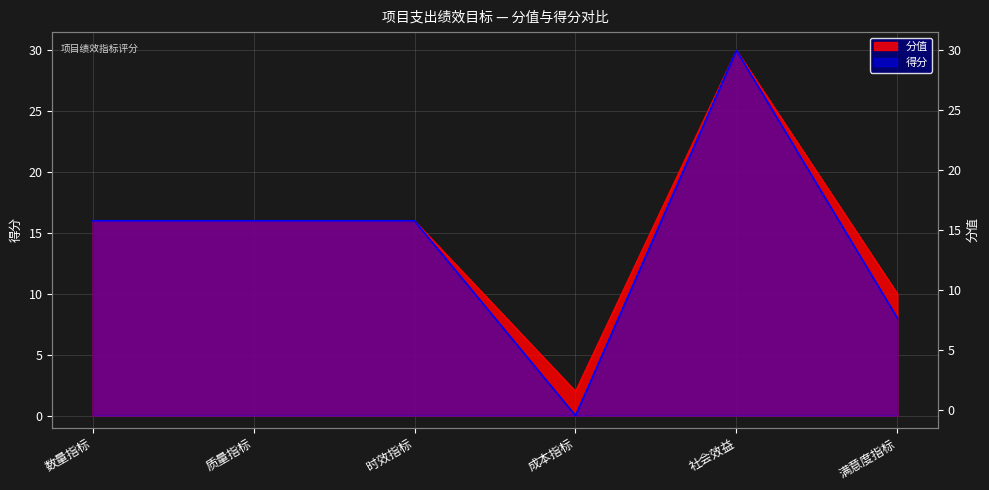

How many 分值 values are between 10 and 16?

4